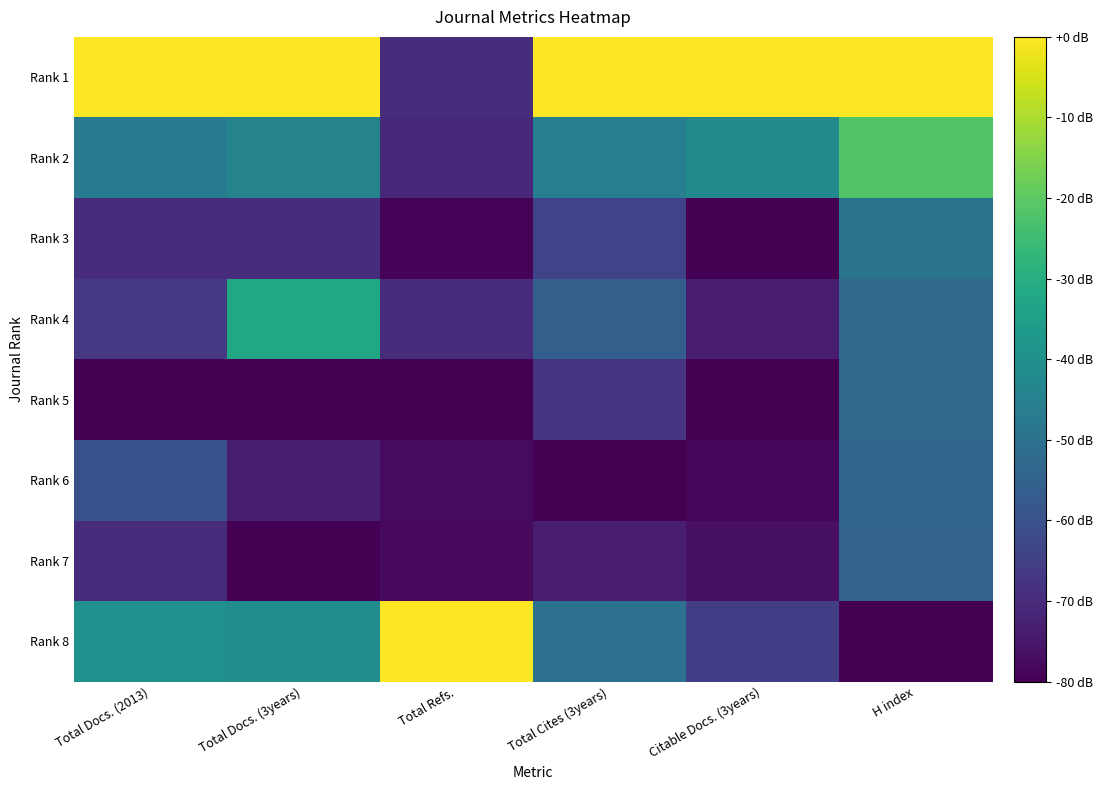

Which has a higher value, Citable Docs. (3years) or Total Docs. (2013)?

Citable Docs. (3years)